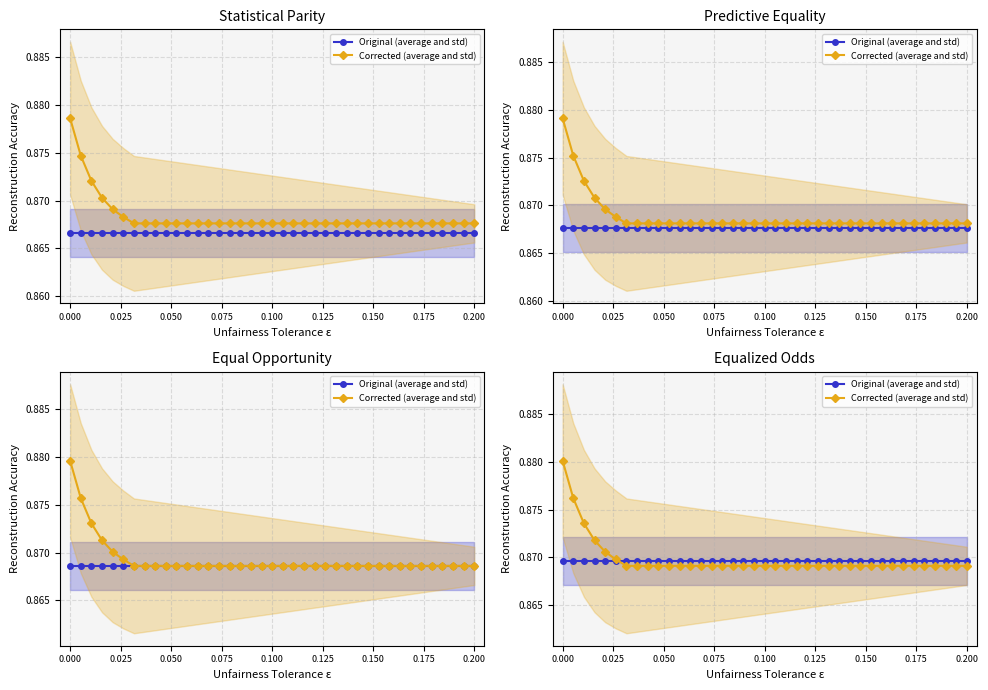

Which series has the widest spread of values?

Corrected (average and std)